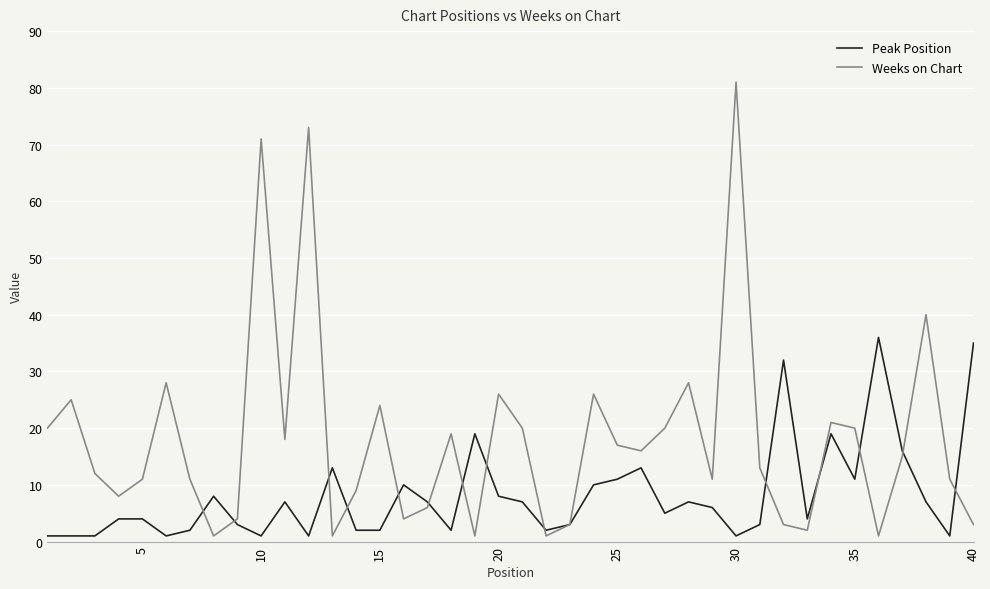

Reading left to right, list all the values displayed in this chart.

Peak Position: 1	1	1	4	4	1	2	8	3	1	7	1	13	2	2	10	7	2	19	8	7	2	3	10	11	13	5	7	6	1	3	32	4	19	11	36	16	7	1	35
Weeks on Chart: 20	25	12	8	11	28	11	1	4	71	18	73	1	9	24	4	6	19	1	26	20	1	3	26	17	16	20	28	11	81	13	3	2	21	20	1	15	40	11	3